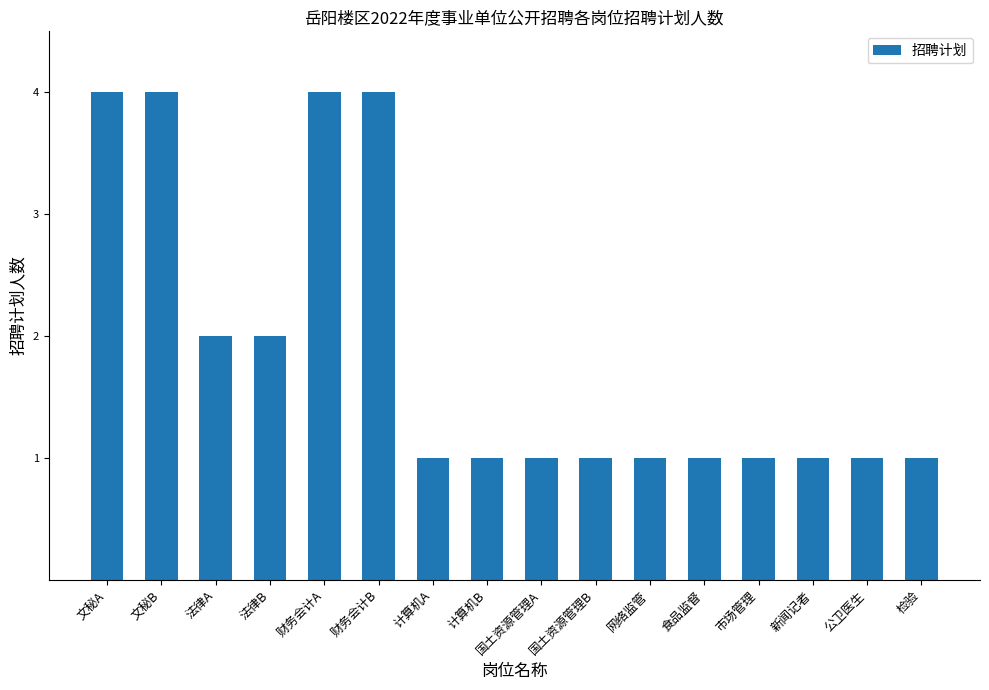

What position from the right is 计算机B?

9